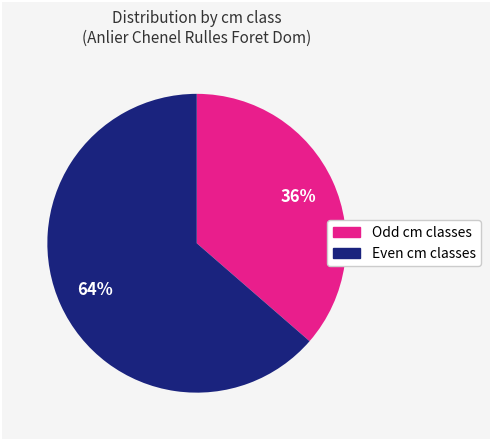

Does any single category account for the majority?

Yes